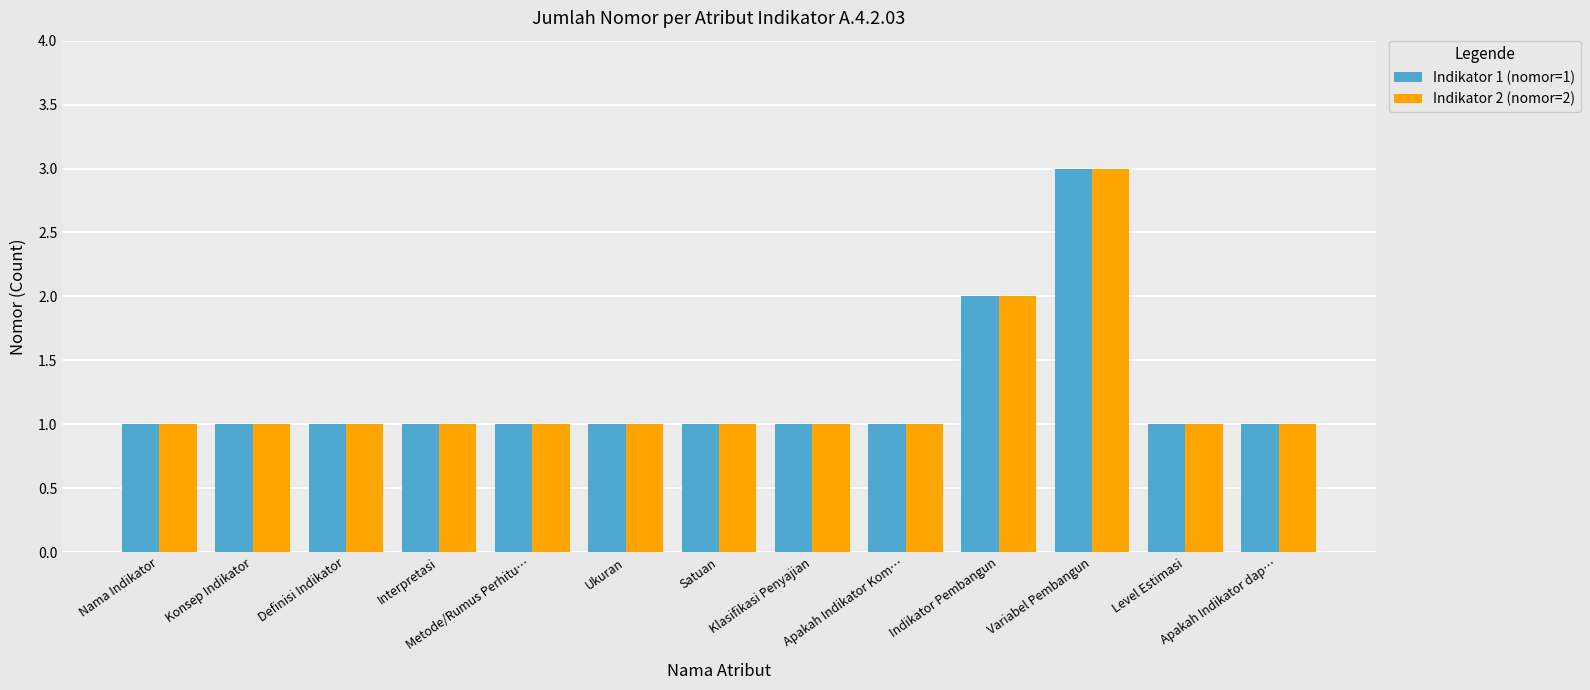

What is the label of the 12th bar from the right?

Konsep Indikator